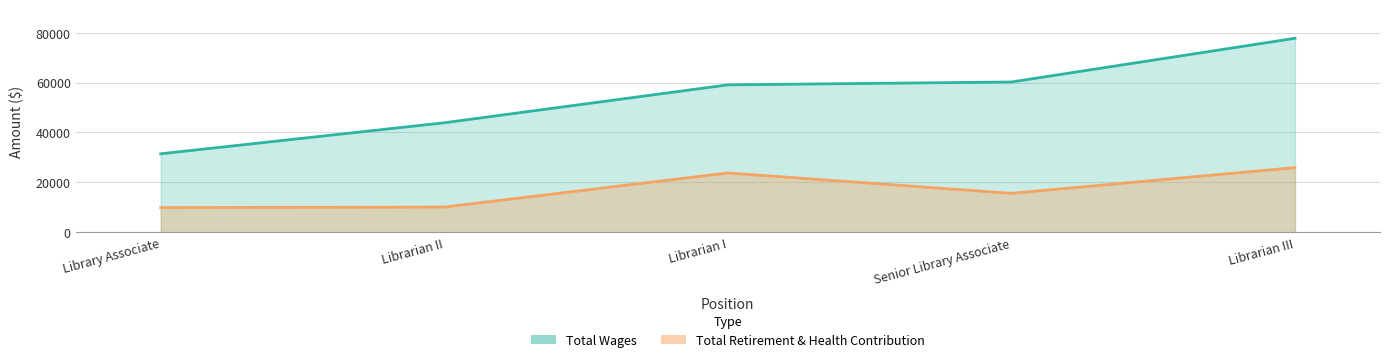

The value of Total Retirement & Health Contribution at Senior Library Associate is 15584. True or false?

True